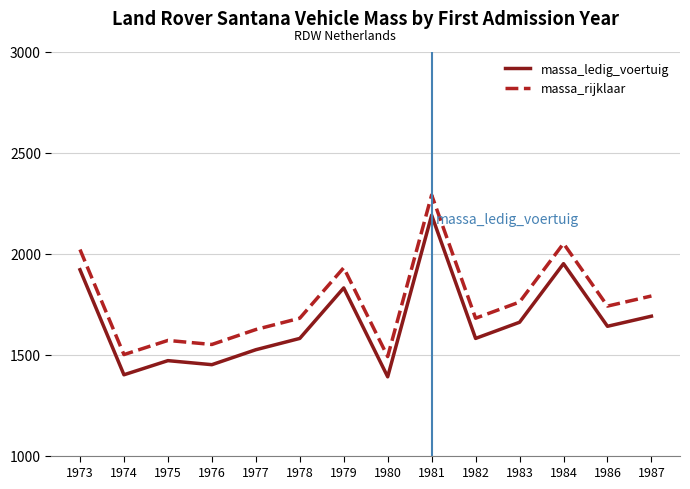

True or false: massa_ledig_voertuig and massa_rijklaar intersect in this chart.

False